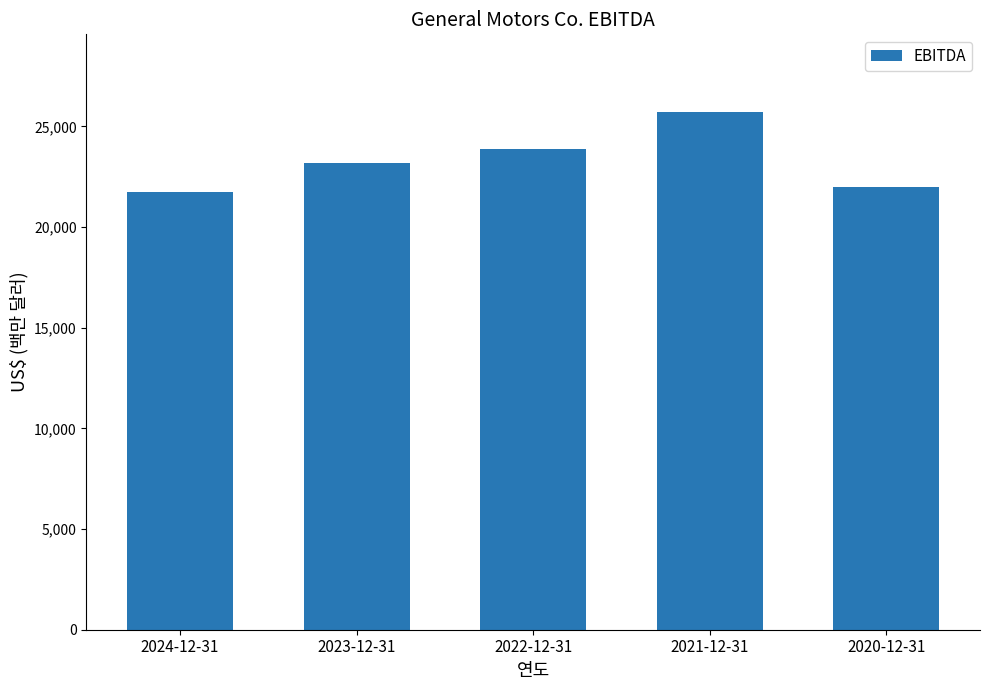

Which has a higher value, 2020-12-31 or 2022-12-31?

2022-12-31